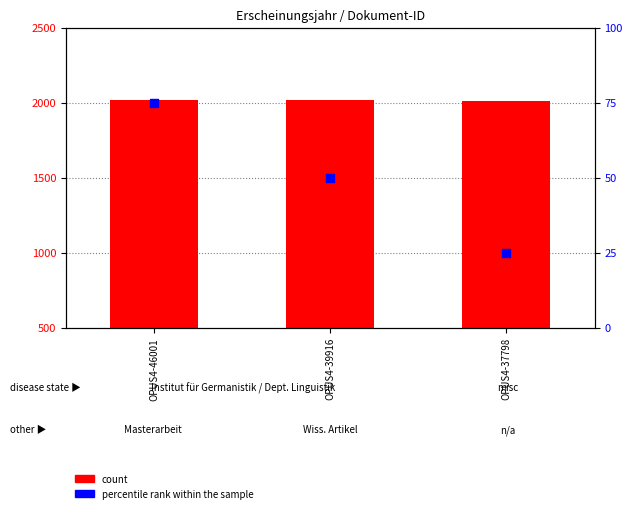

Which series has the largest total across all categories?

count